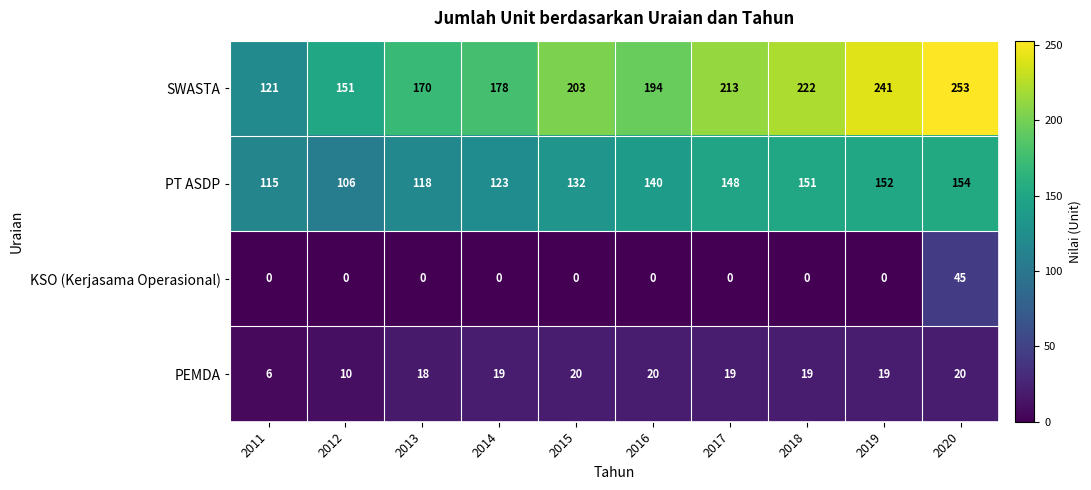

The PT ASDP series shows 49 at 2011. True or false?

False